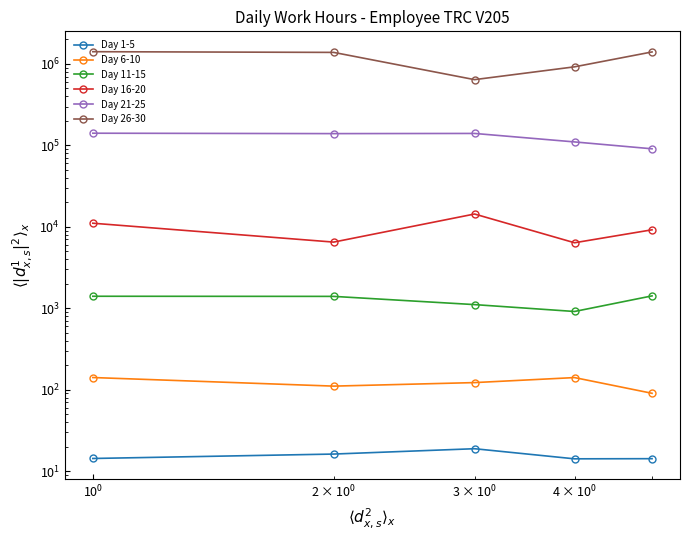

Which series changed the most between $\mathdefault{10^{-2}}$ and $\mathdefault{10^{1}}$?

Day 26-30